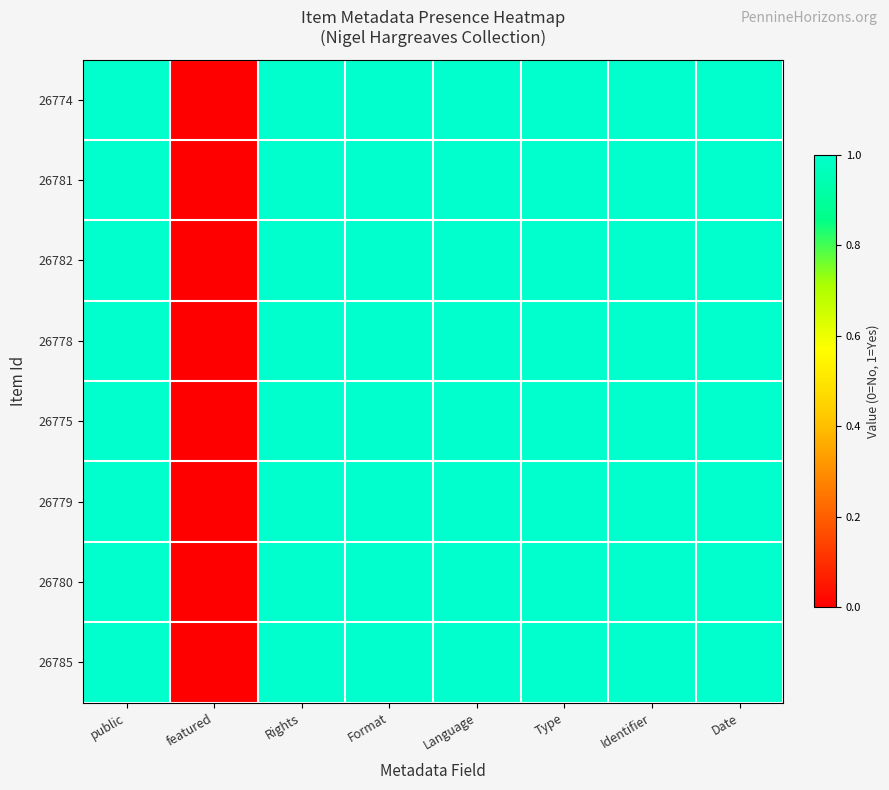

Reading left to right, what are all the values shown in this chart?

26774: public=1	featured=0	Rights=1	Format=1	Language=1	Type=1	Identifier=1	Date=1
26781: public=1	featured=0	Rights=1	Format=1	Language=1	Type=1	Identifier=1	Date=1
26782: public=1	featured=0	Rights=1	Format=1	Language=1	Type=1	Identifier=1	Date=1
26778: public=1	featured=0	Rights=1	Format=1	Language=1	Type=1	Identifier=1	Date=1
26775: public=1	featured=0	Rights=1	Format=1	Language=1	Type=1	Identifier=1	Date=1
26779: public=1	featured=0	Rights=1	Format=1	Language=1	Type=1	Identifier=1	Date=1
26780: public=1	featured=0	Rights=1	Format=1	Language=1	Type=1	Identifier=1	Date=1
26785: public=1	featured=0	Rights=1	Format=1	Language=1	Type=1	Identifier=1	Date=1